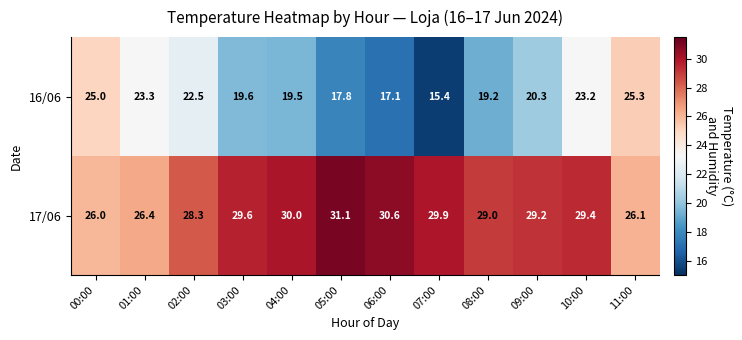

At which label does 16/06 first exceed 20?

00:00